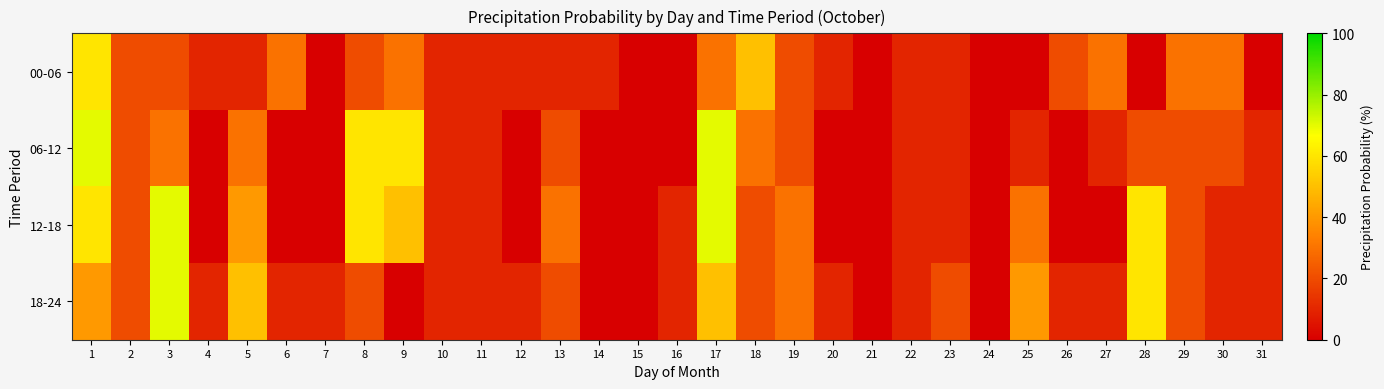

List the series in order of their peak value, lowest first.

00-06, 06-12, 12-18, 18-24